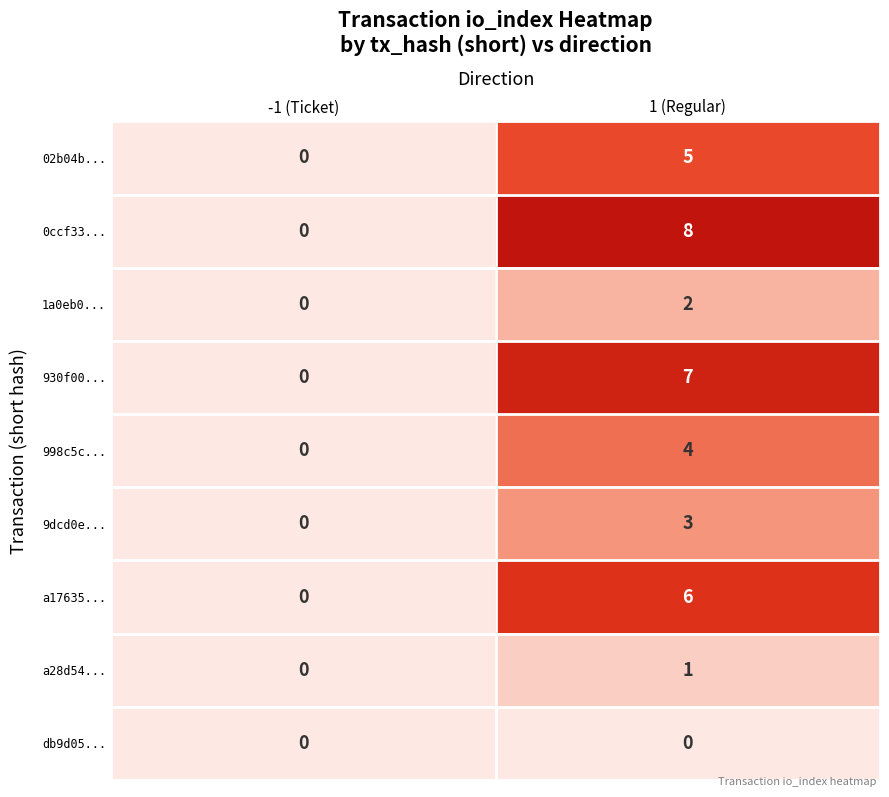

What is the difference between the maximum and minimum values in the 0ccf33... series?

8